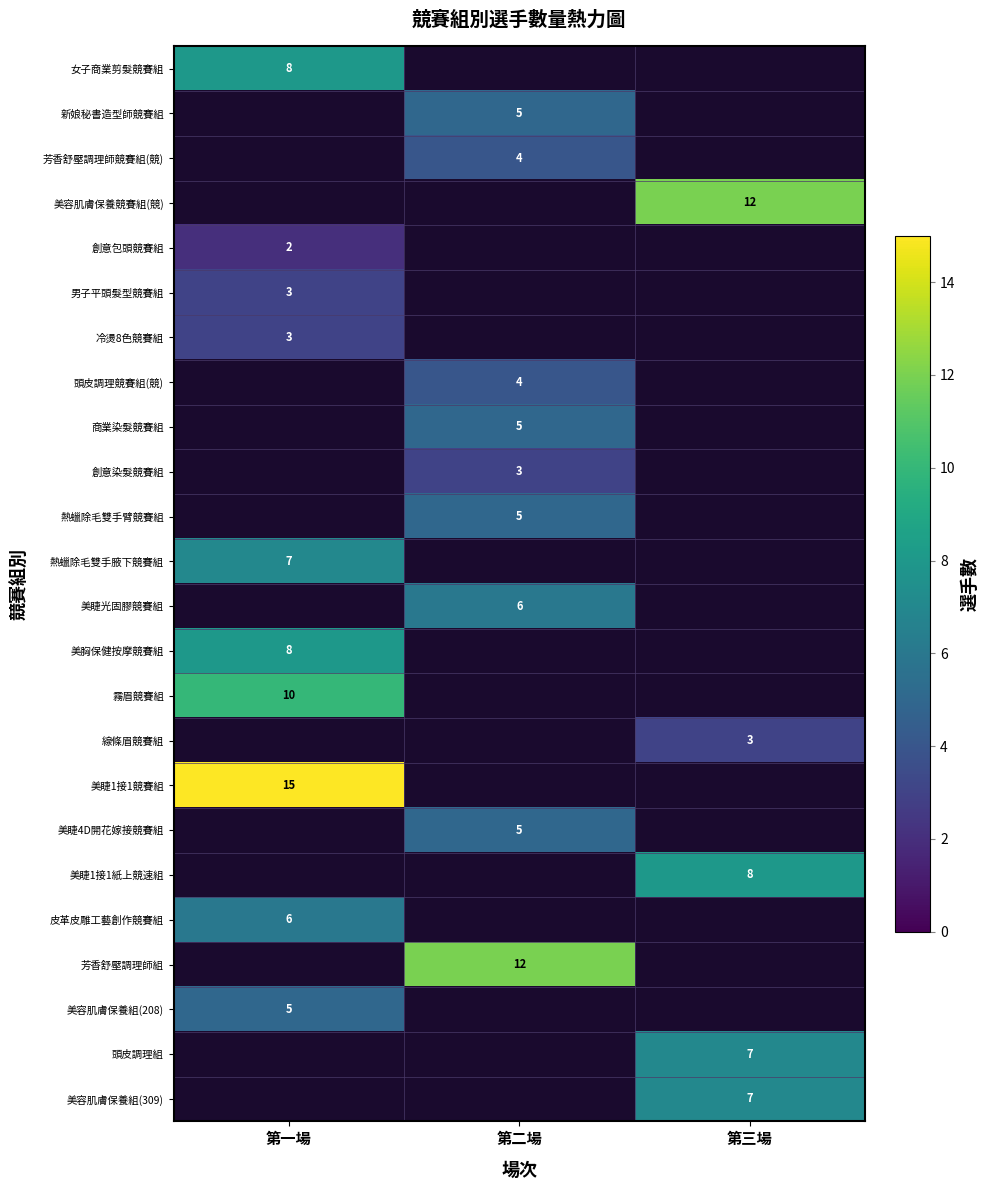

The 新娘秘書造型師競賽組 series shows 9 at 第二場. True or false?

False